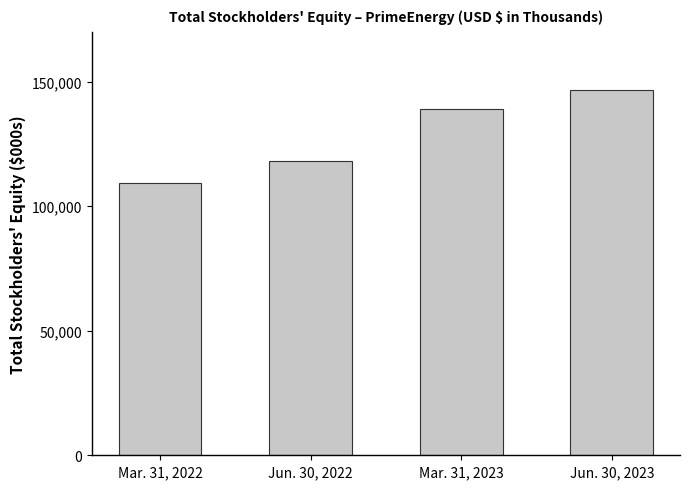

What is the label of the 3rd bar from the left?

Mar. 31, 2023